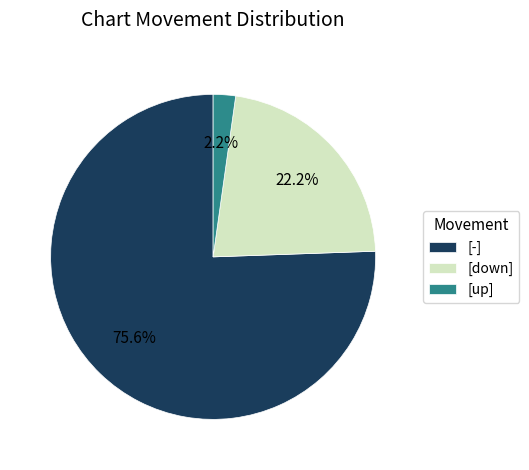

To the nearest percent, what is the average slice percentage?

33%